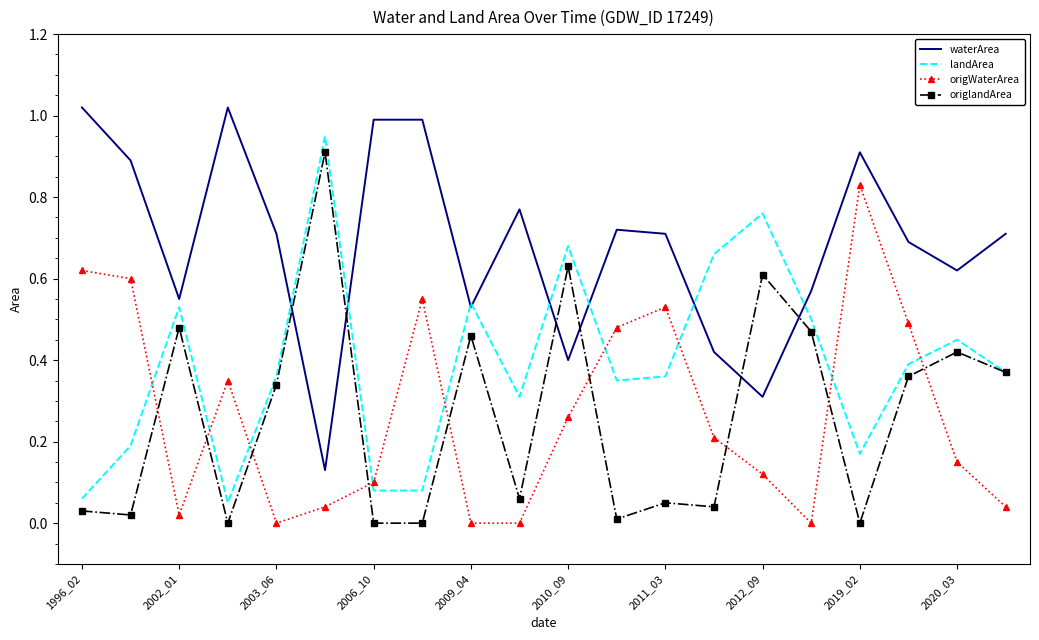

Which series has the largest total across all categories?

waterArea